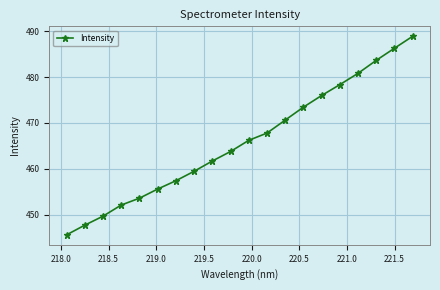

How many series are shown in this chart?

1